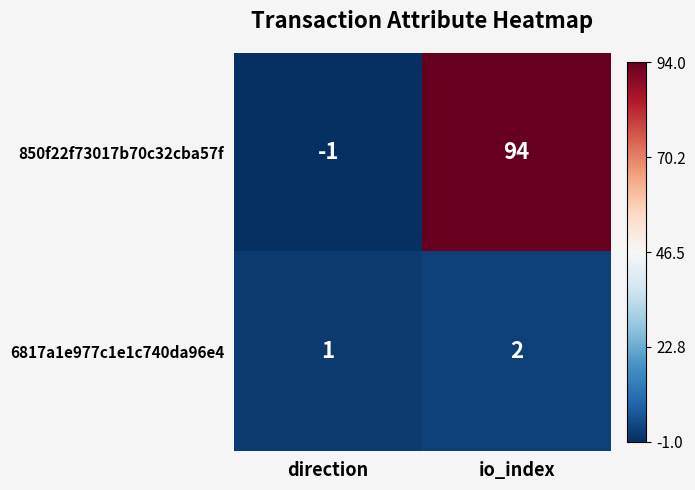

At how many categories does at least one series exceed 0?

2